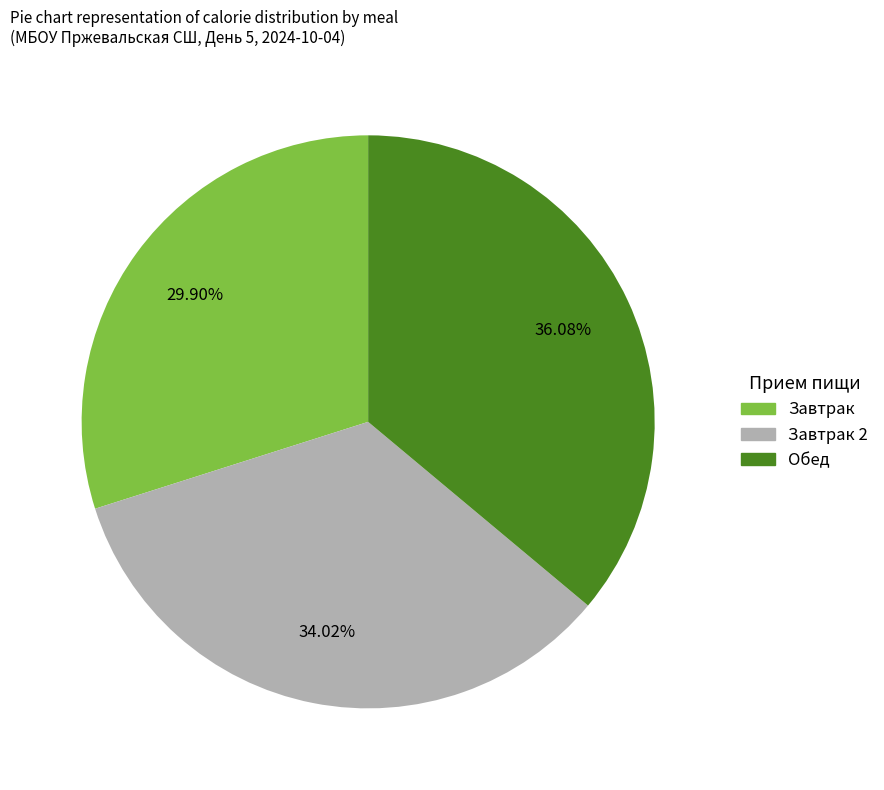

Is there a majority slice in this chart?

No